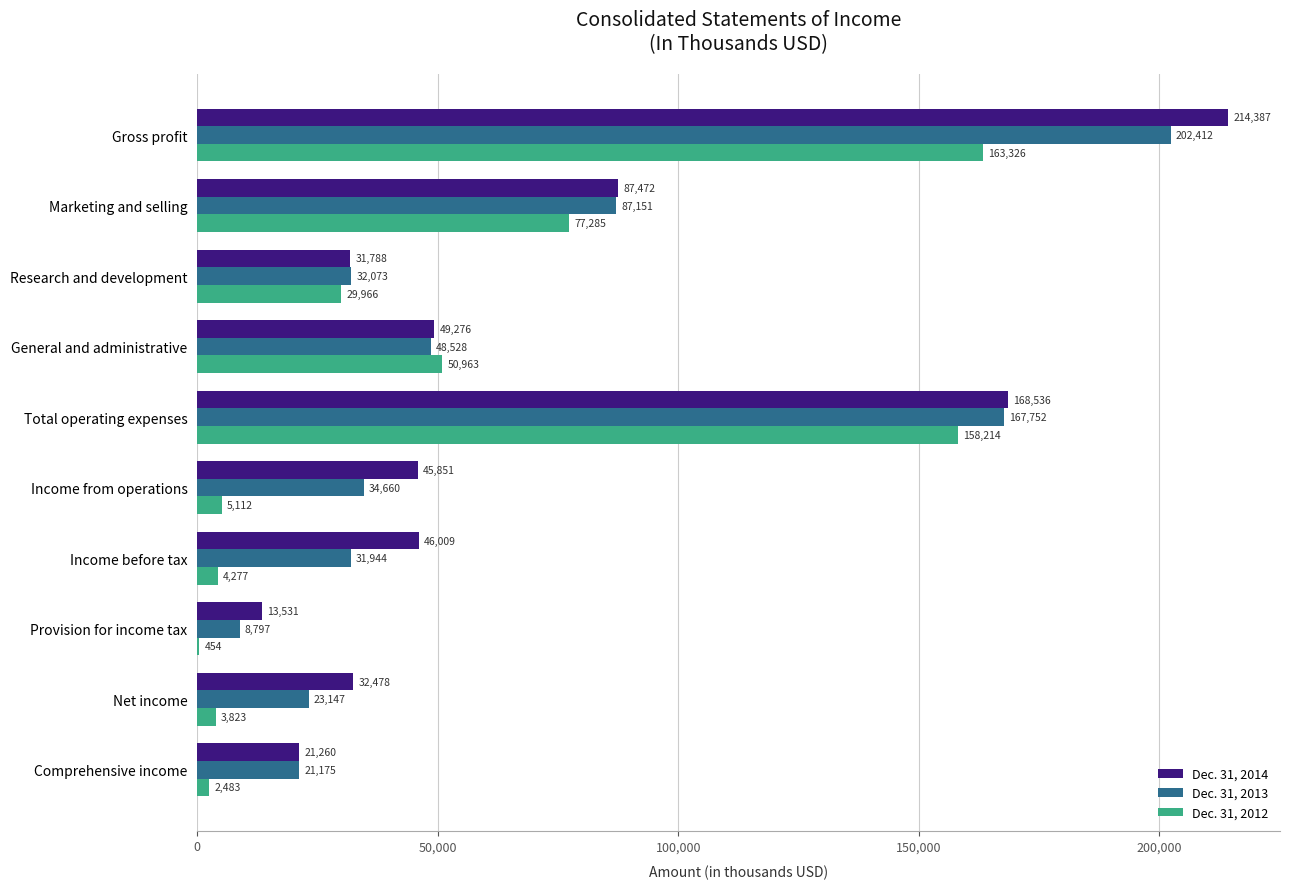

At which label is Dec. 31, 2013 closest to 105604?

Marketing and selling